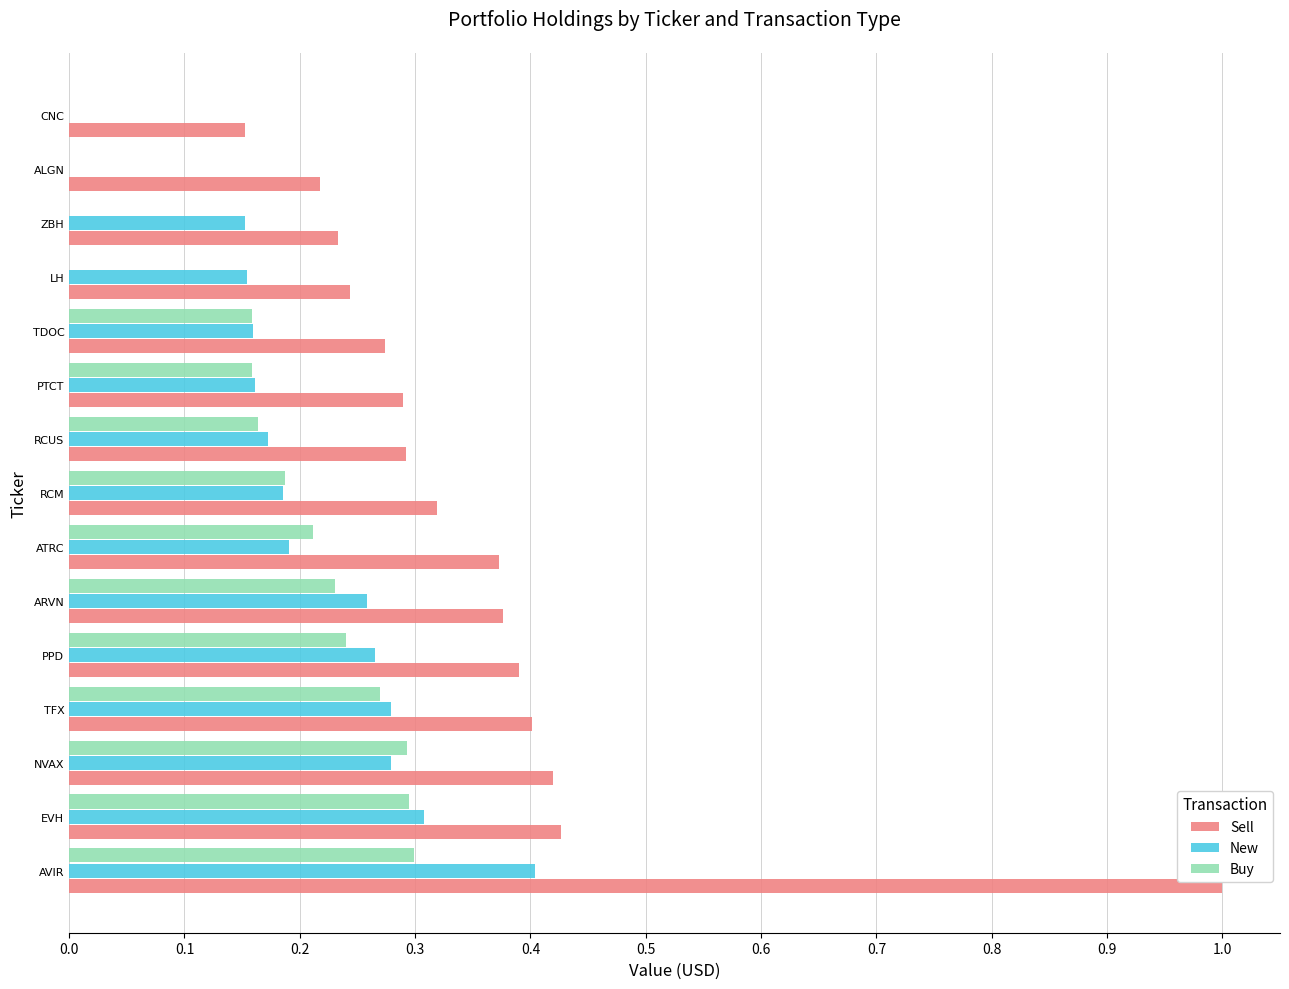

What is the sum of all Sell values?

5.4